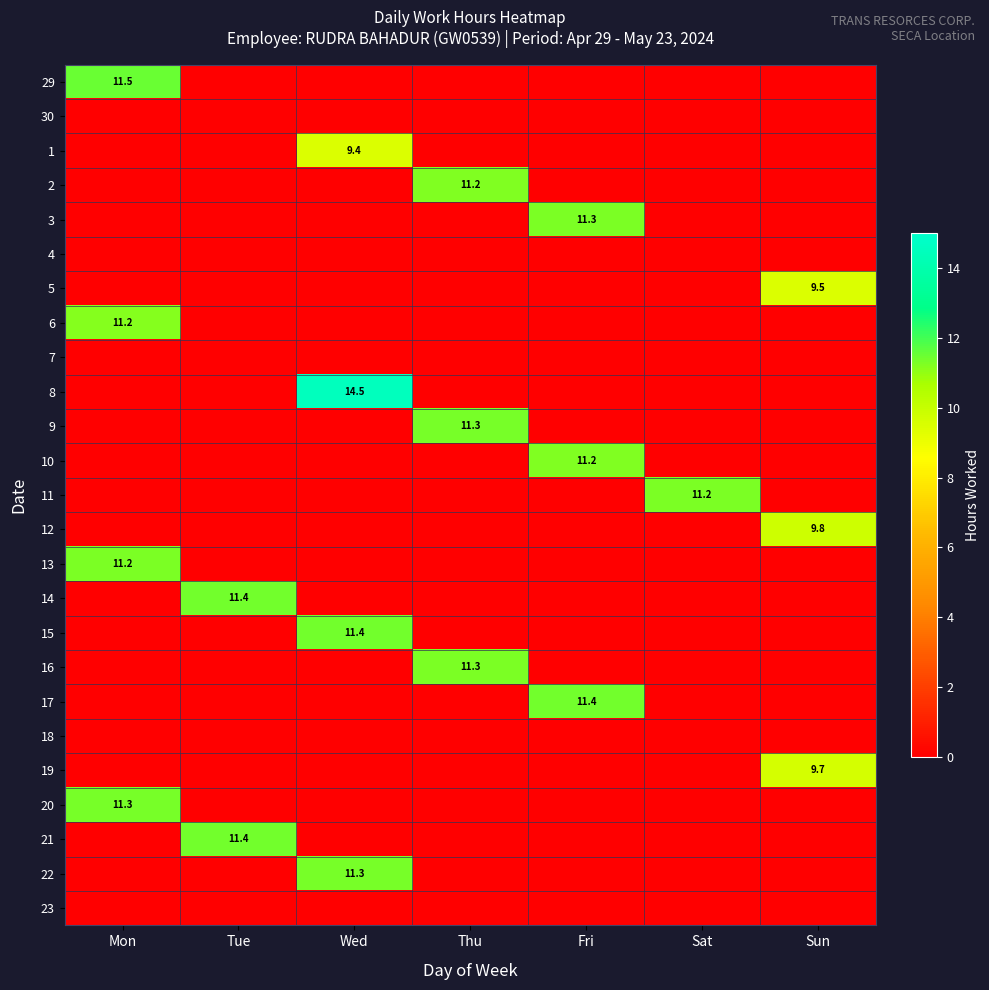

Is it true that 21 equals 18.6 at Tue?

False